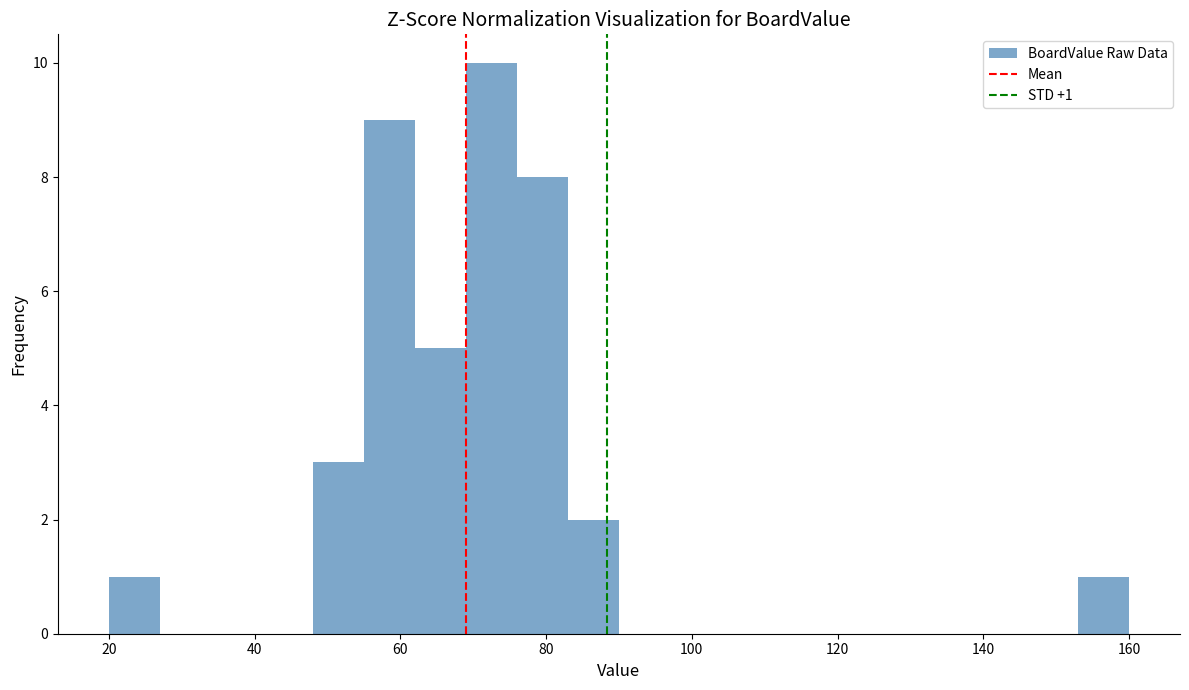

Read against the x-axis, roughly where is the centre of the tallest bar?

72